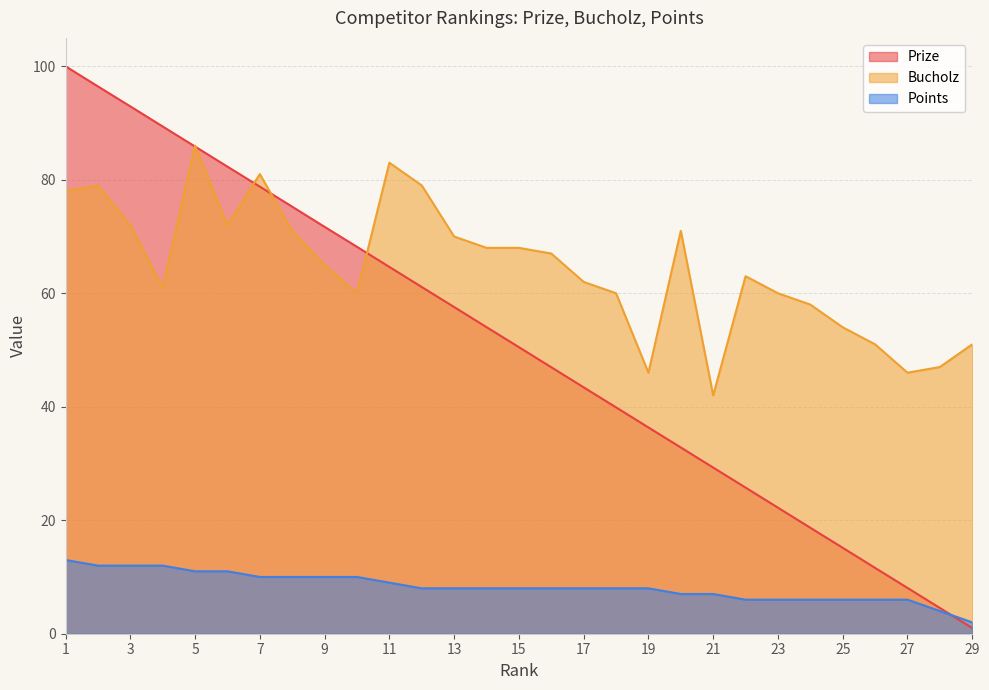

What is the sum of all Bucholz values?

1871.0